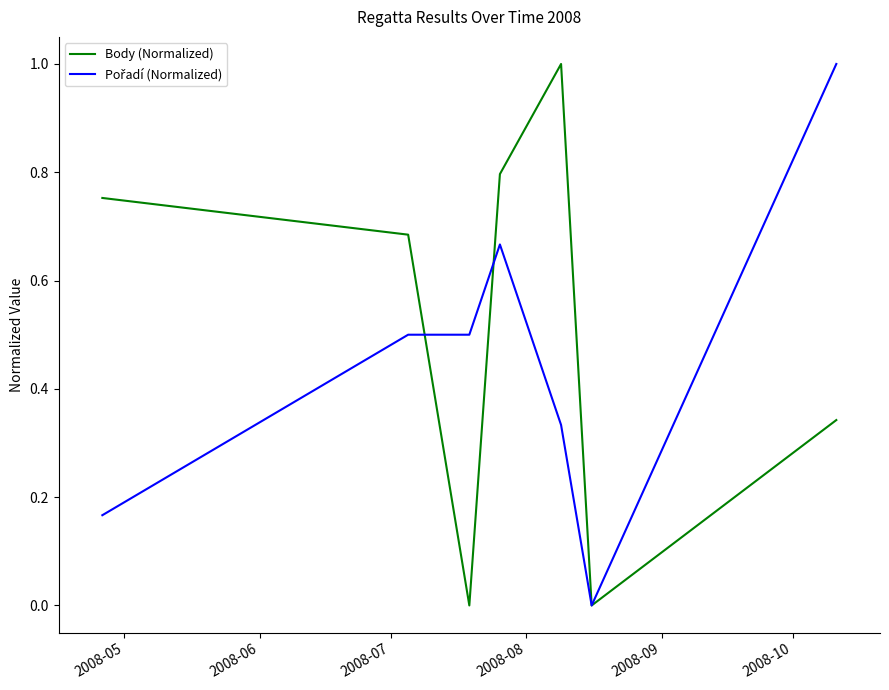

What is the greatest value displayed?

1.0